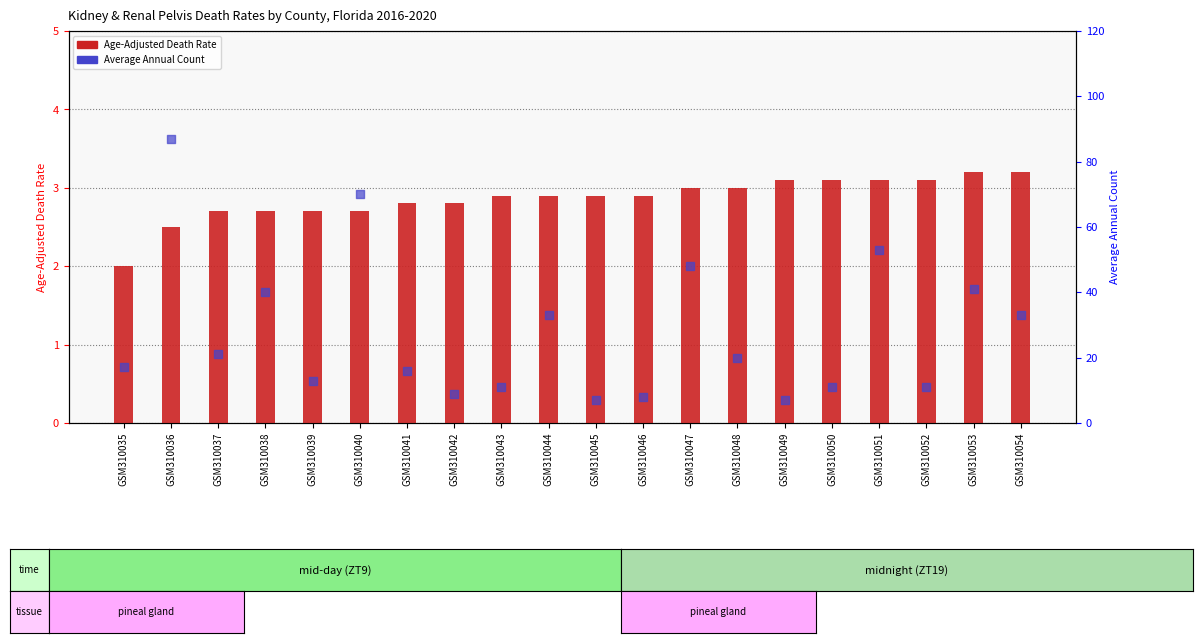

Which series has the largest Y range (max minus min)?

Average Annual Count